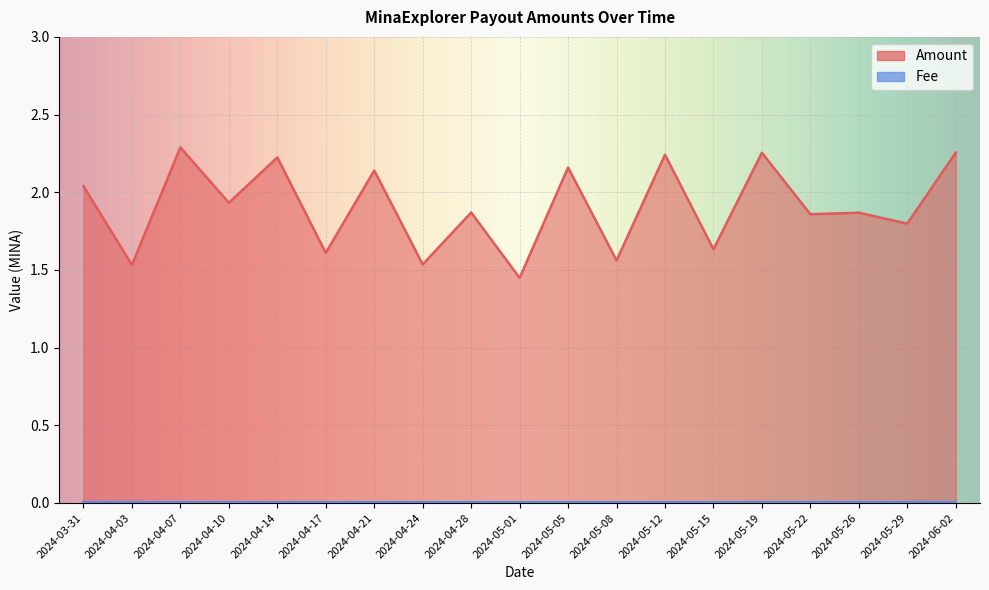

How many points are higher than both their immediate neighbors (excluding endpoints)?

8